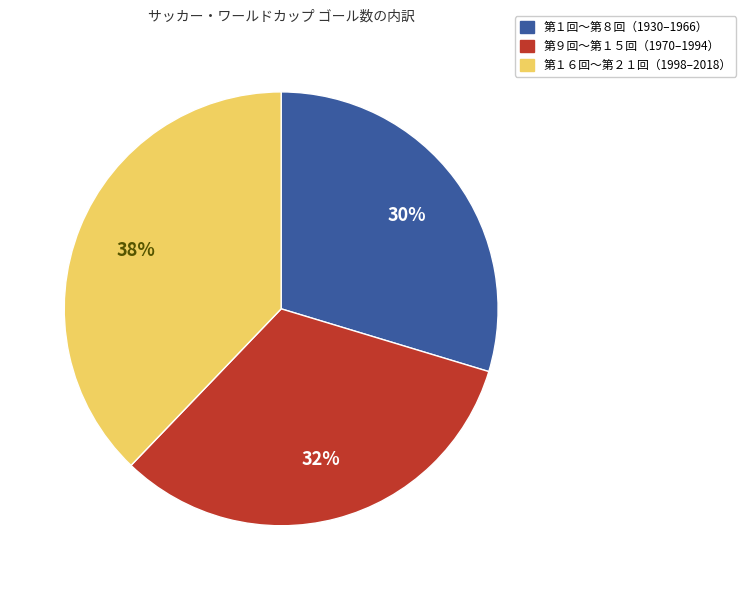

To the nearest percent, what is the difference between the largest and smallest slice percentages?

8%